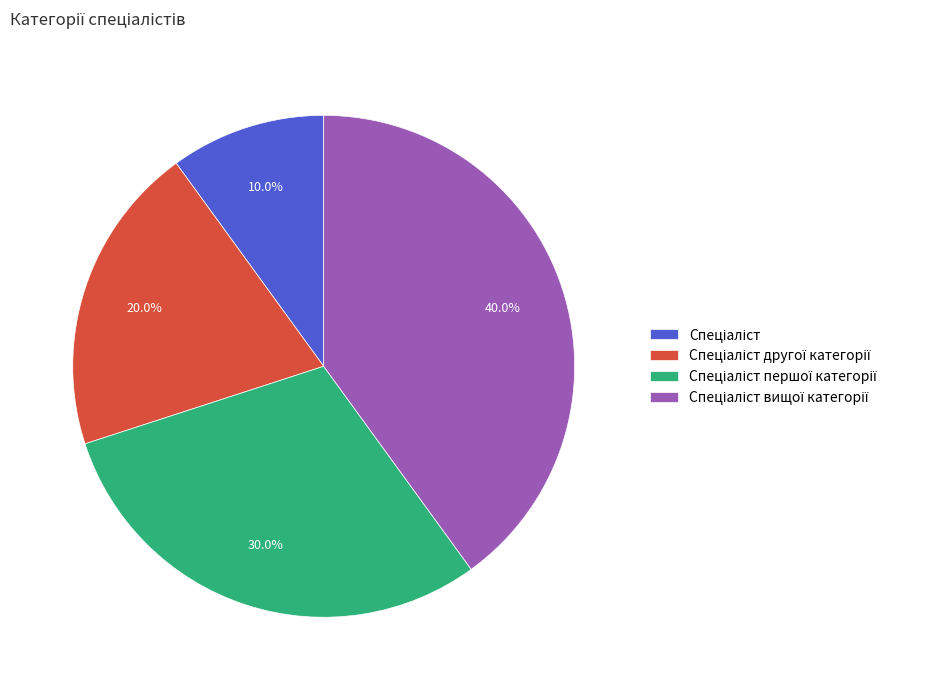

Is there any slice that represents more than half of the pie?

No